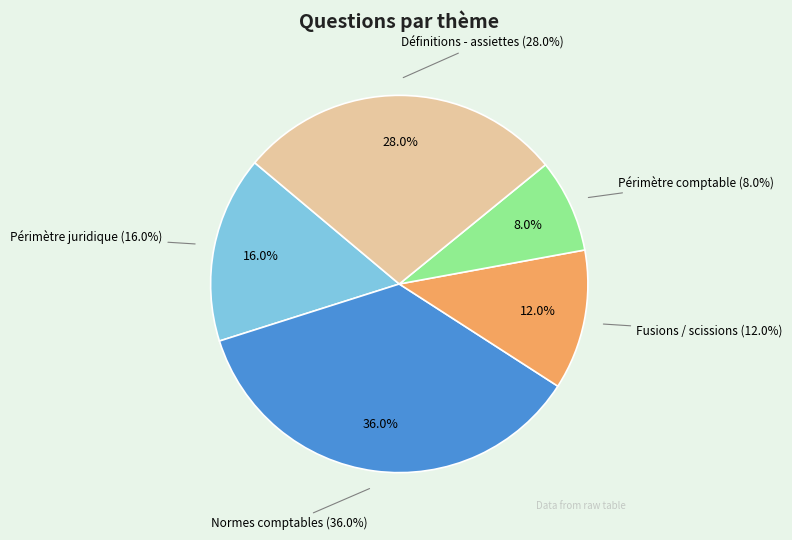

Count the number of slices in the pie.

5